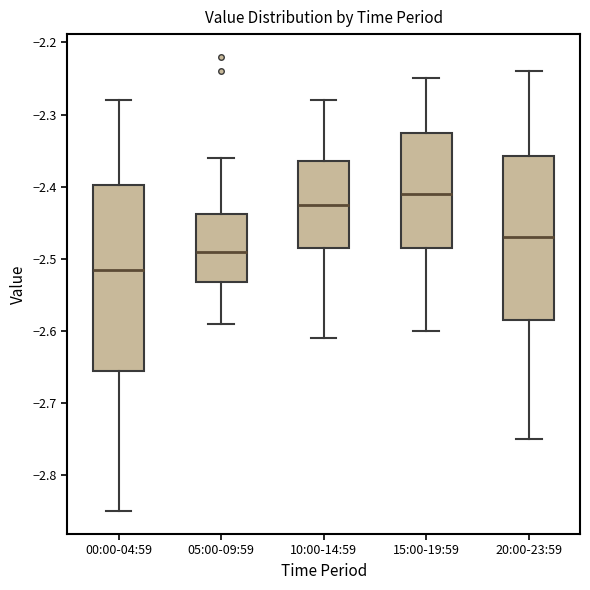

Reading left to right, read every box against the y-axis: the position of its median line, the range the box covers, and the ends of its whiskers. The values are not printed on the chart, so give them approximately, as read against the axis.

00:00-04:59: median -2.51, box -2.65 to -2.40, whiskers -2.85 to -2.28
05:00-09:59: median -2.49, box -2.53 to -2.44, whiskers -2.59 to -2.36
10:00-14:59: median -2.42, box -2.48 to -2.36, whiskers -2.61 to -2.28
15:00-19:59: median -2.41, box -2.48 to -2.32, whiskers -2.60 to -2.25
20:00-23:59: median -2.47, box -2.58 to -2.36, whiskers -2.75 to -2.24